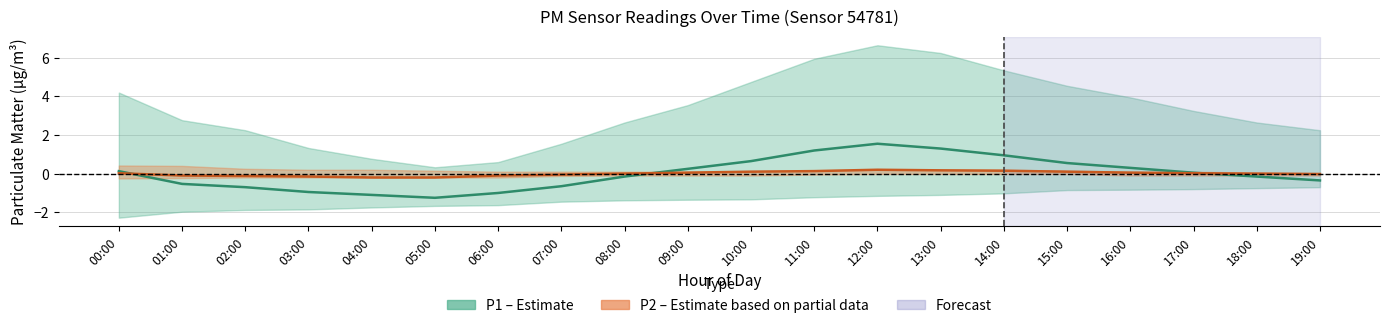

What position from the right is 07:00?

13